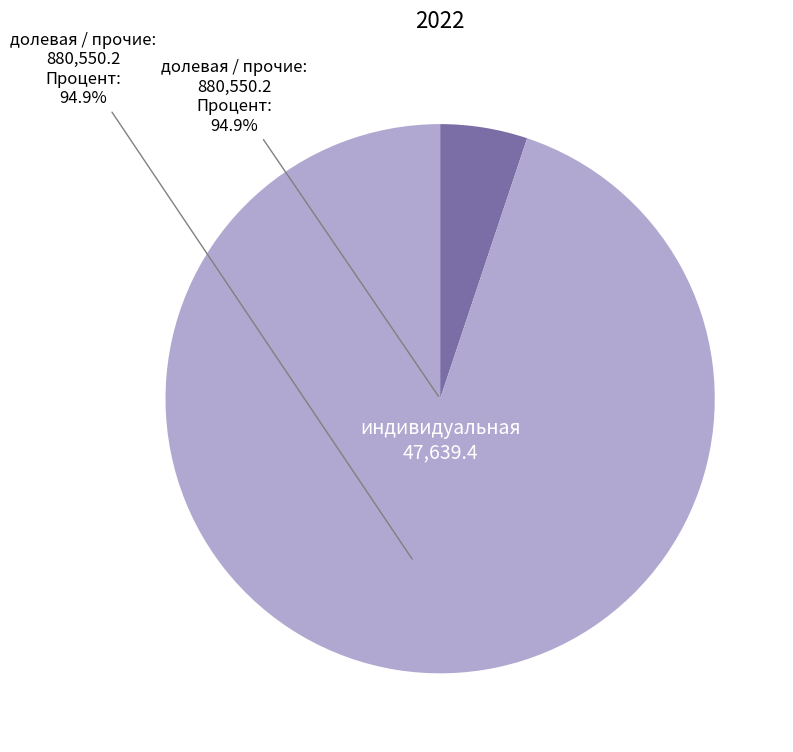

To the nearest percent, what is the average slice percentage?

50%